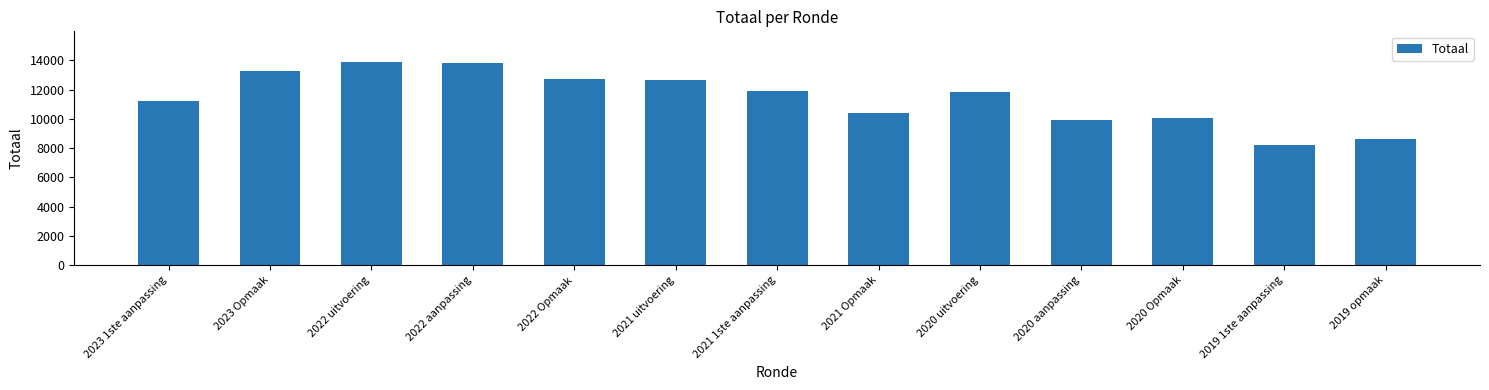

Which category has the lowest value across all series?

2019 1ste aanpassing